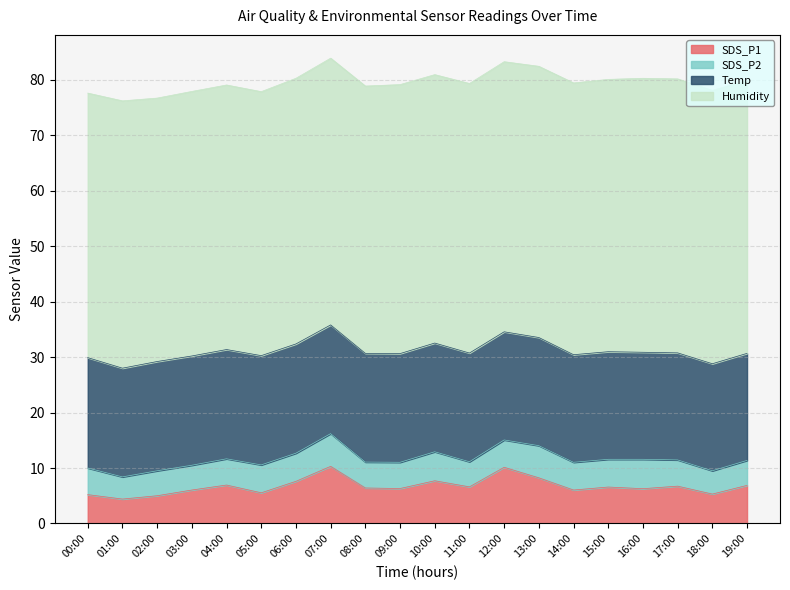

Does the chart display data point markers on the line(s)?

No